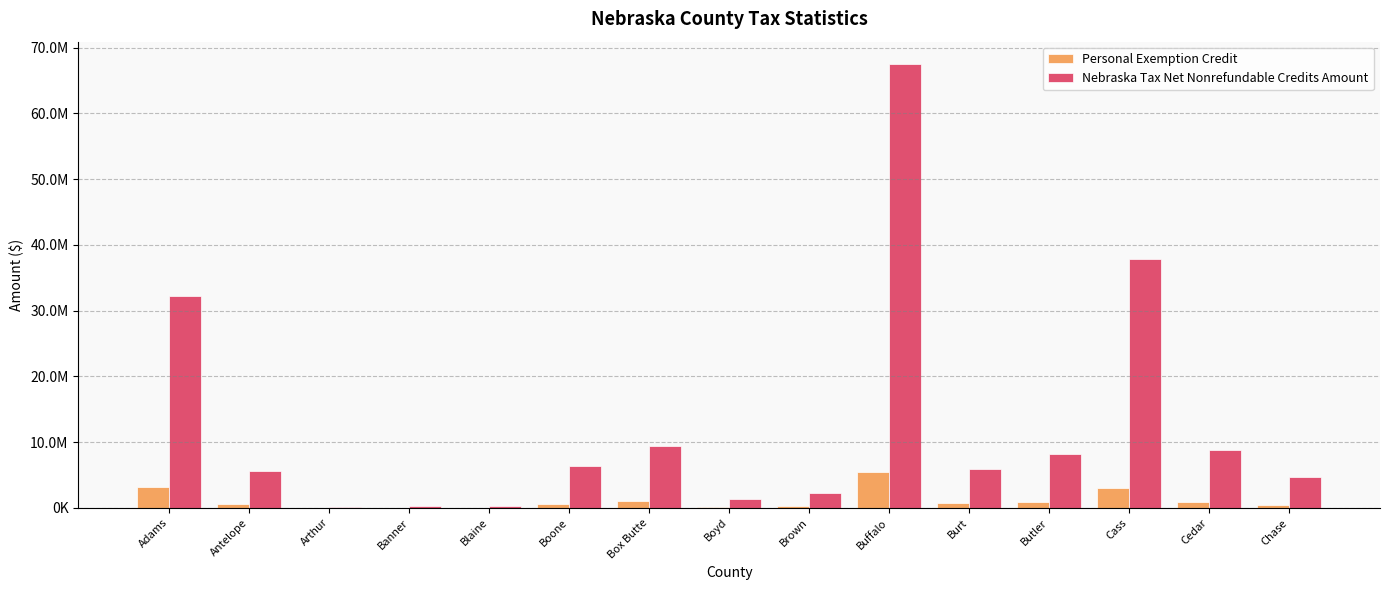

Reading left to right, list all the values displayed in this chart.

Personal Exemption Credit: 3222137	602939	28692	50142	43888	615834	1080528	175150	308580	5393971	716517	910981	3070562	934725	425941
Nebraska Tax Net Nonrefundable Credits Amount: 32211490	5605259	153380	273740	287231	6334984	9415375	1391612	2249966	67538228	5978744	8134957	37836221	8870937	4697293